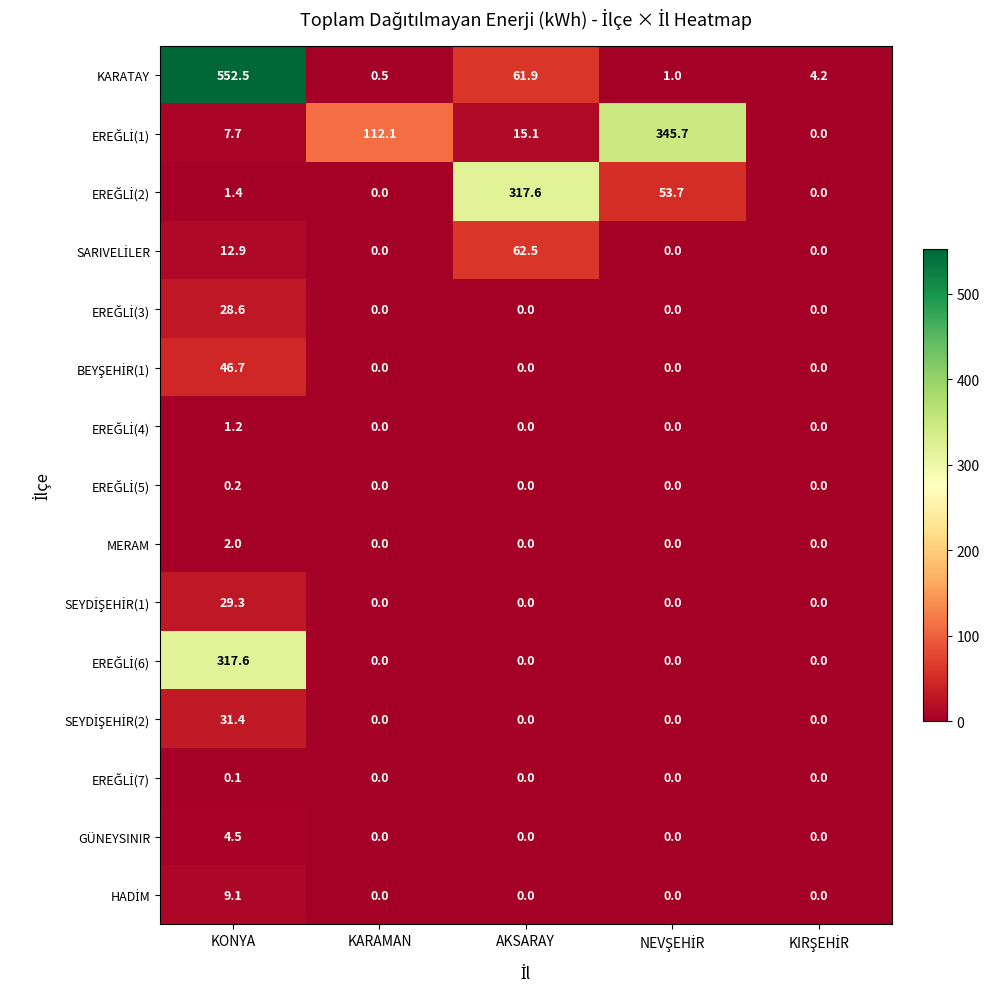

Which series has the largest total across all categories?

KARATAY